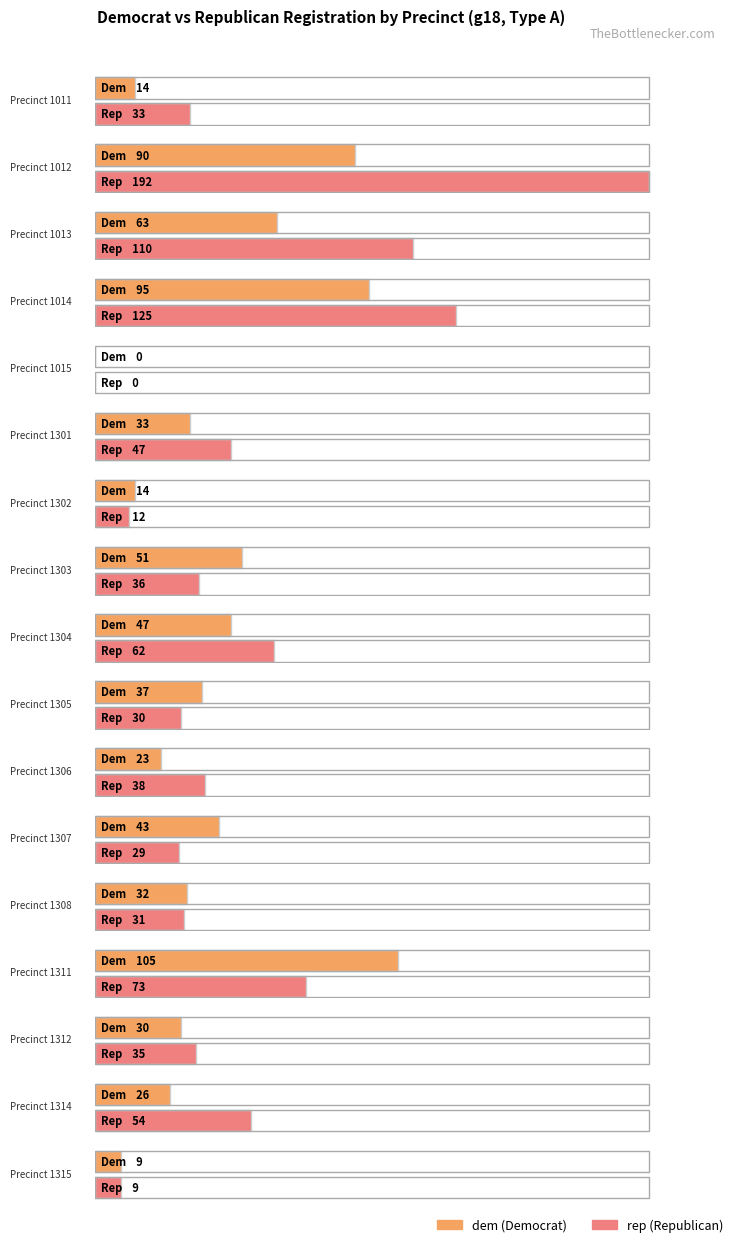

At which category is the sum across all series the highest?

1012